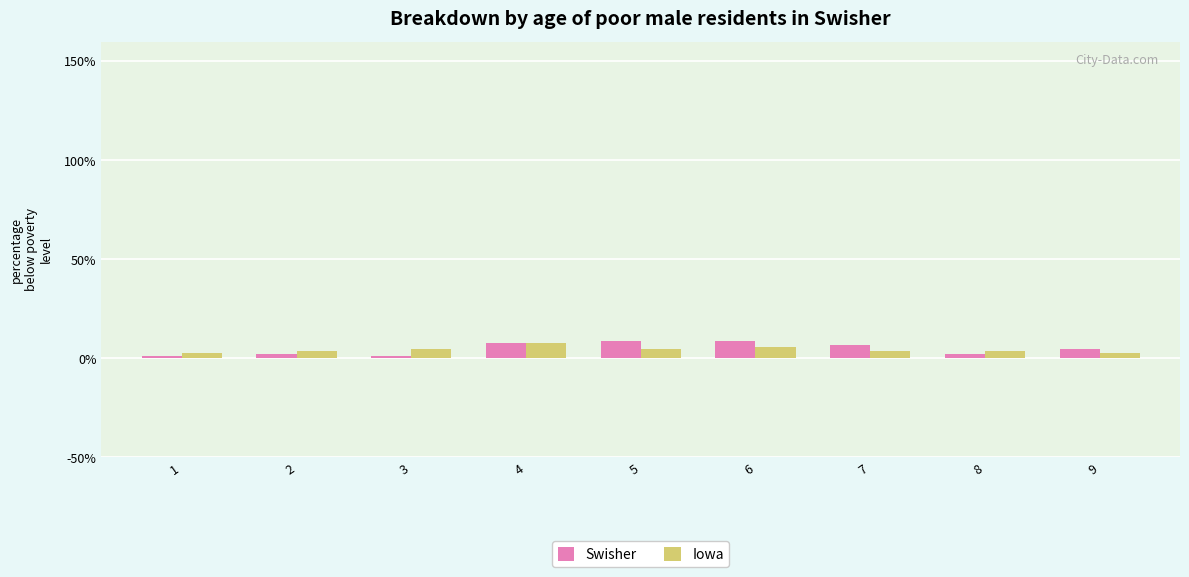

What is the sum of all Iowa values?

42